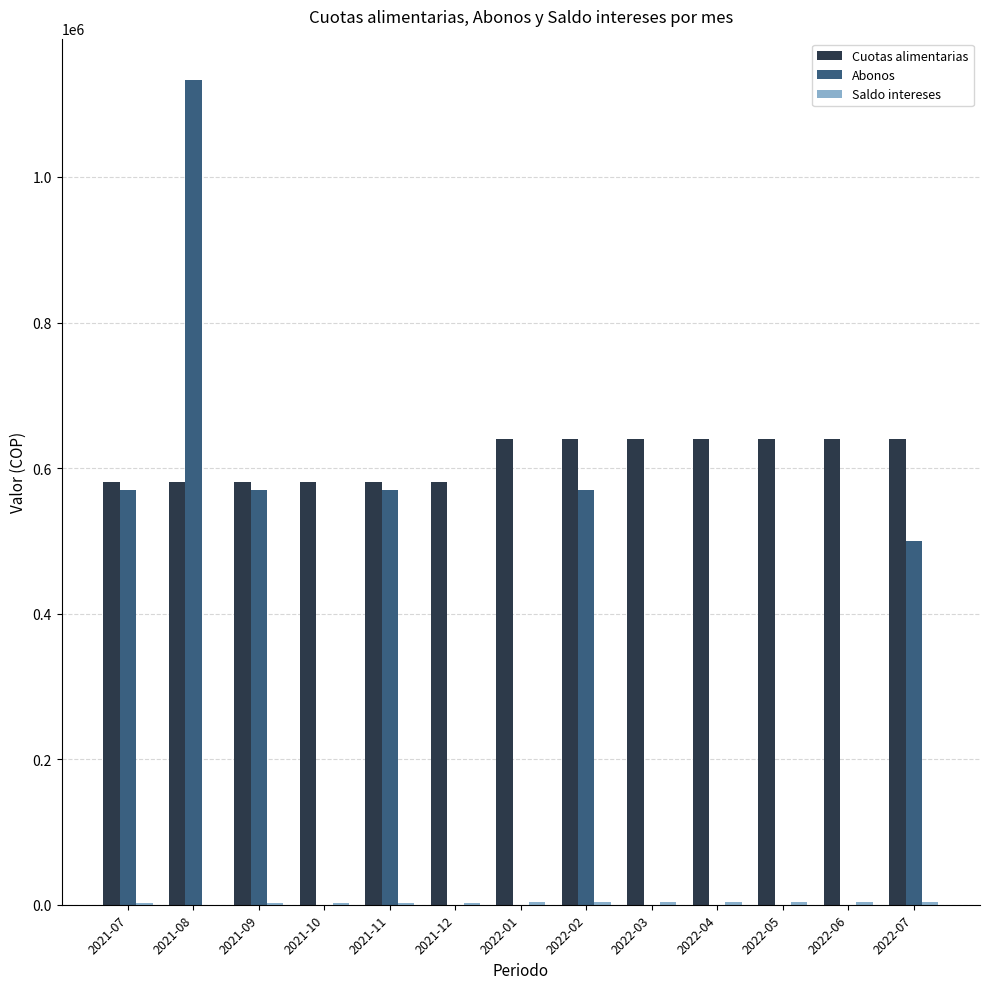

What is the sum of all Cuotas alimentarias values?

7968890